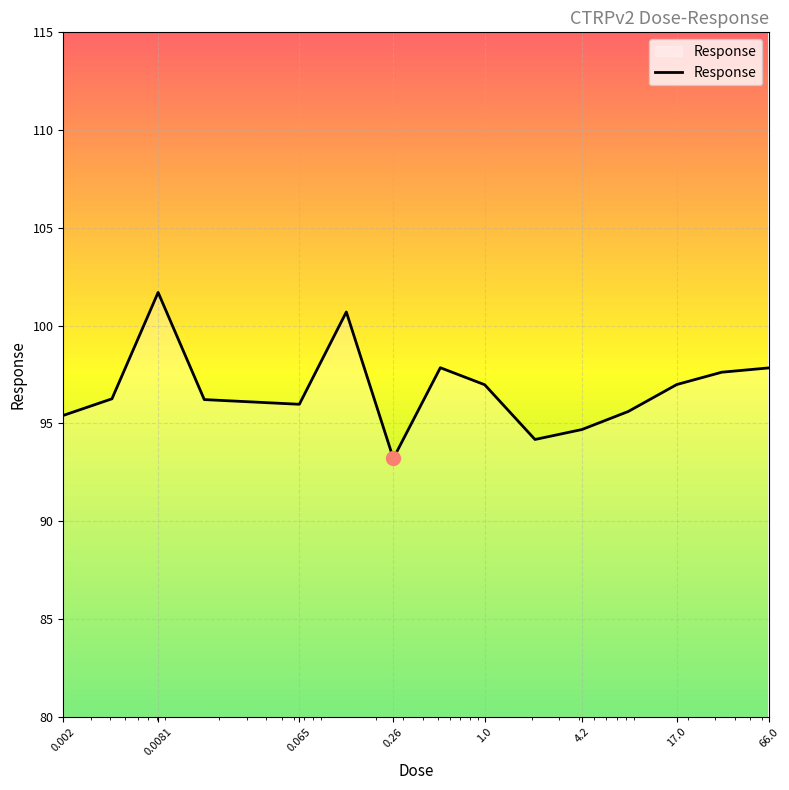

What is the minimum value shown in the chart?

93.2